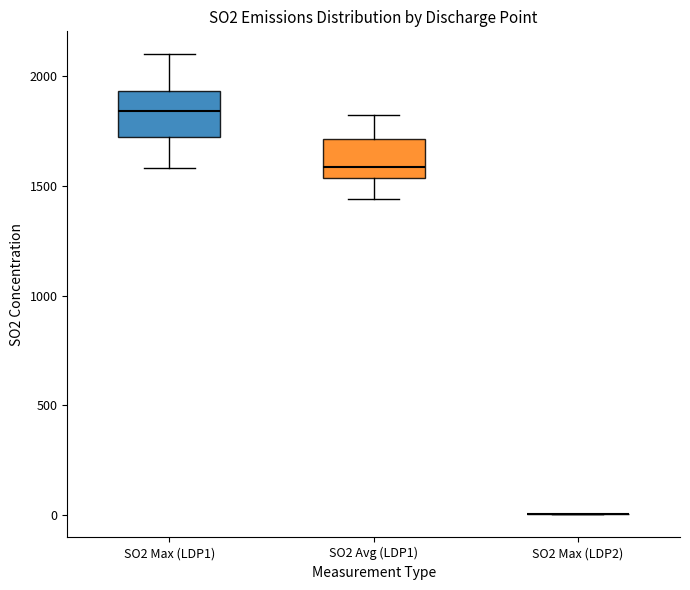

Reading left to right, transcribe this box plot: for each box, give where its median line is, the range the box spans, and where its two whiskers end, as read against the y-axis. The values are not printed on the chart, so give them approximately, as read against the axis.

SO2 Max (LDP1): median 1850, box 1700 to 1950, whiskers 1600 to 2100
SO2 Avg (LDP1): median 1600, box 1550 to 1700, whiskers 1450 to 1800
SO2 Max (LDP2): box collapsed to a line at 0, whiskers 0 to 0